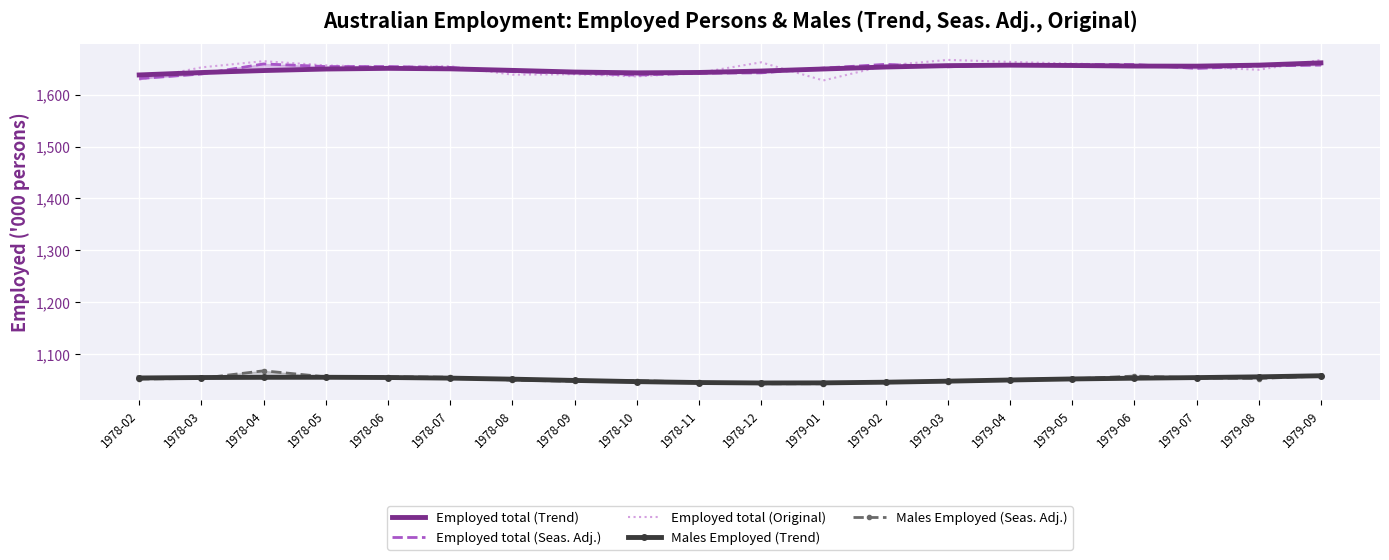

How many interior local peaks does the Males Employed (Seas. Adj.) series have?

4